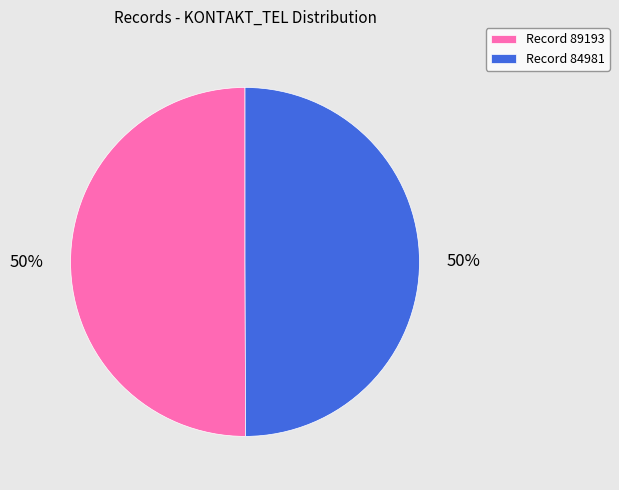

How many segments does this pie chart have?

2